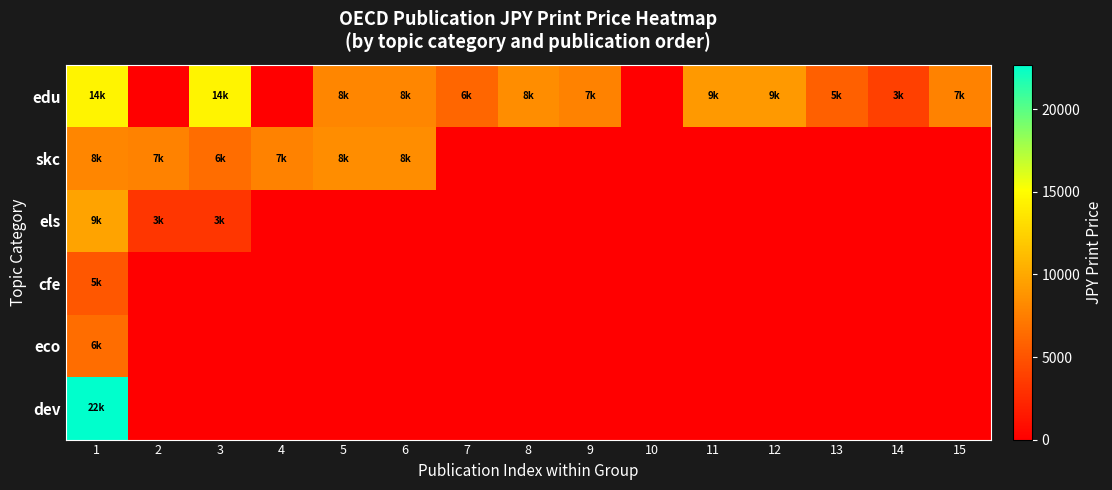

At 3, list the series in order from largest to smallest.

edu, skc, els, cfe, eco, dev